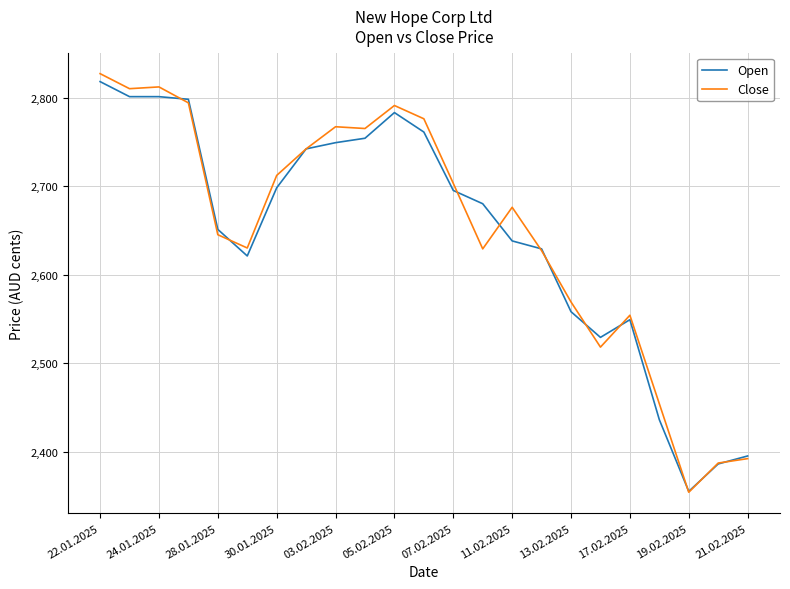

Which series has the widest spread of values?

Close